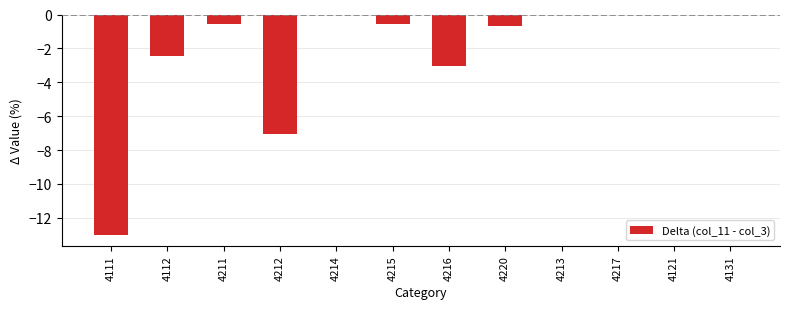

What is the change in value from 4112 to 4215?

+1.9